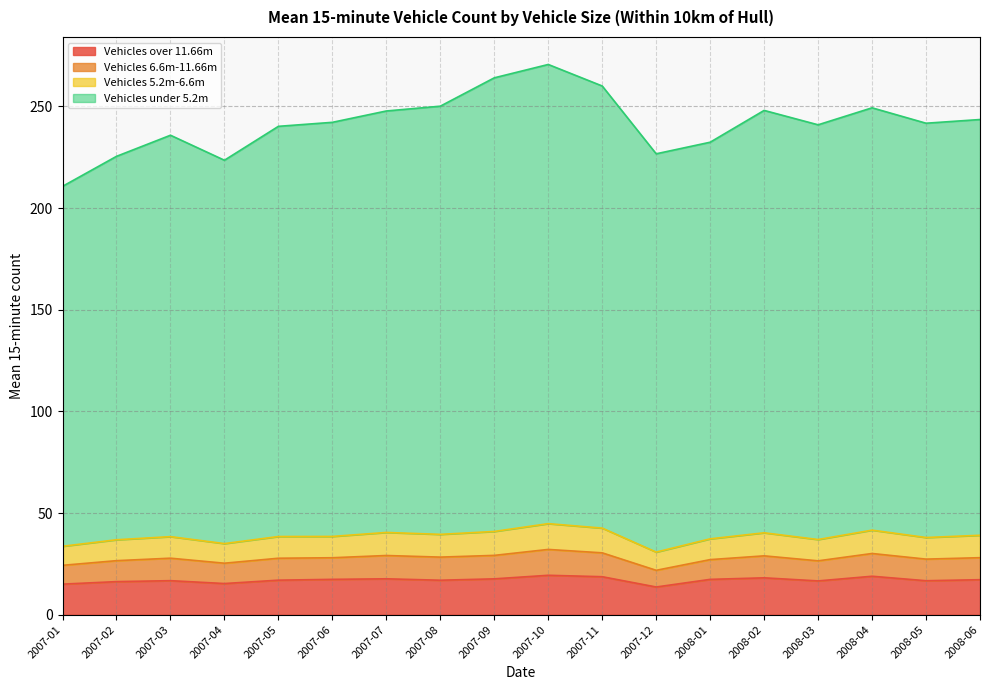

What is the total value across all series at 2007-02?

225.5